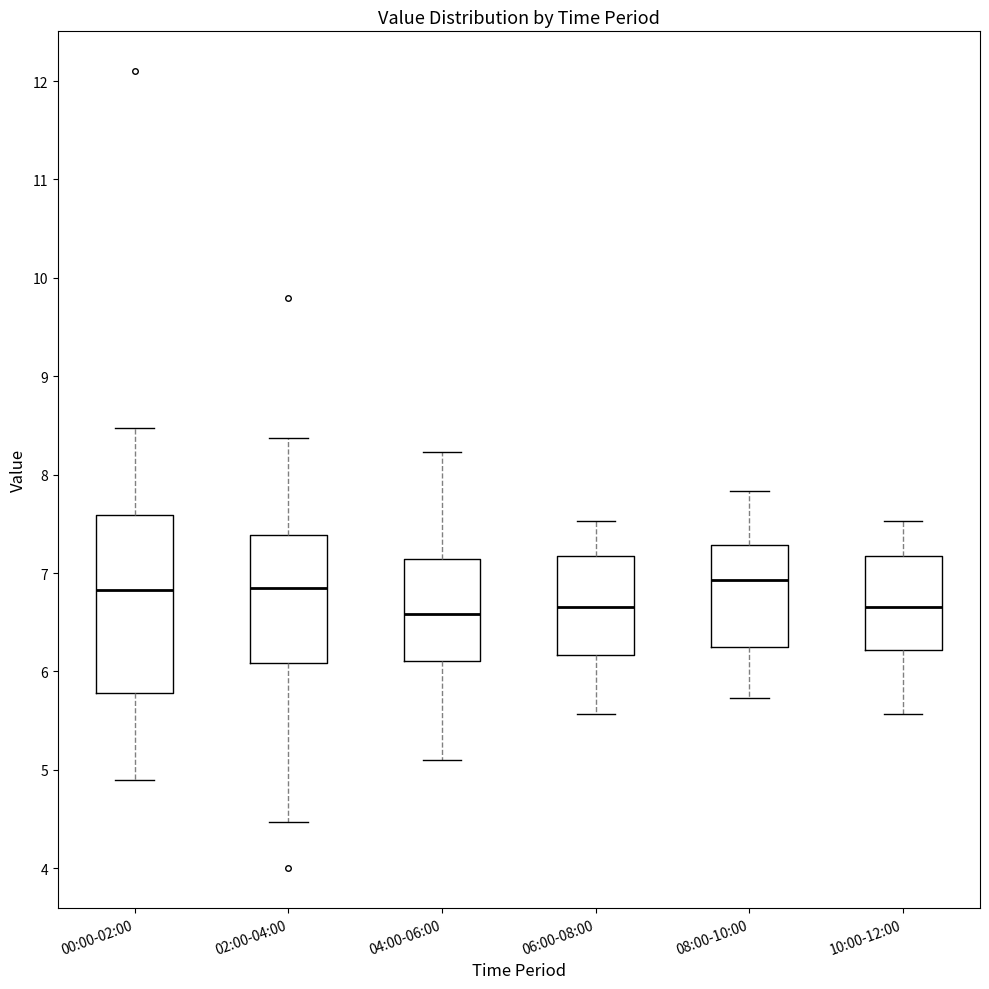

Where does the lower whisker of the box for 06:00-08:00 end on the y-axis? The values are not printed on the chart, so give them approximately, as read against the axis.

5.6